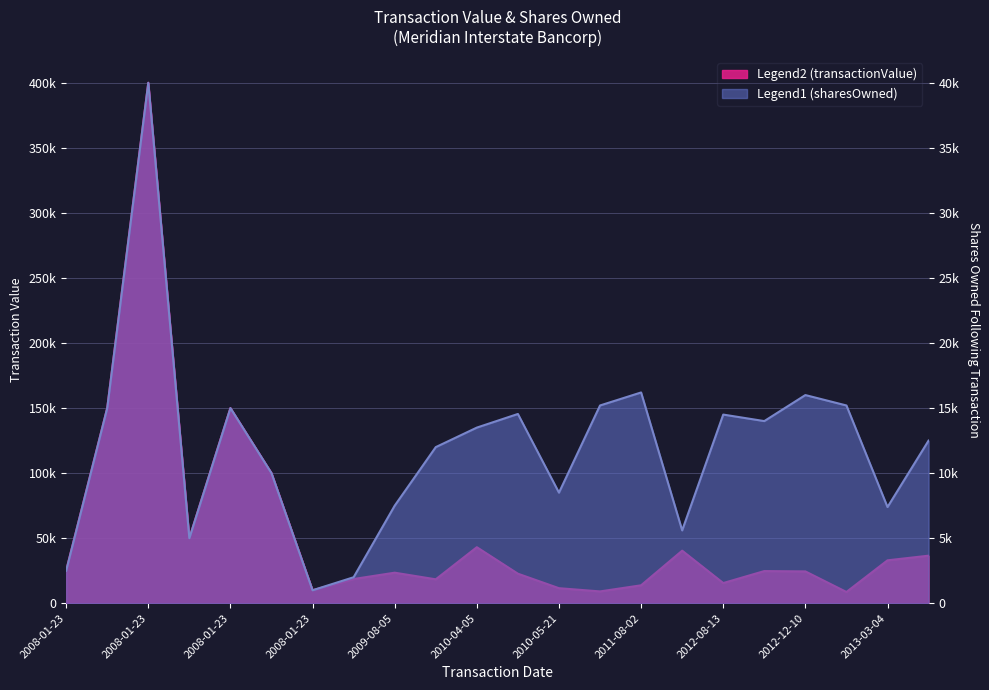

Count the number of data series in this chart.

2